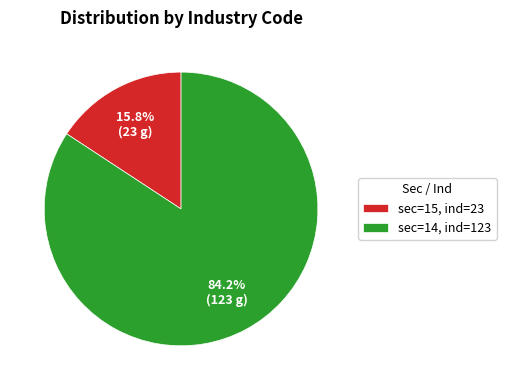

Which category has the biggest portion of the pie?

sec=14, ind=123